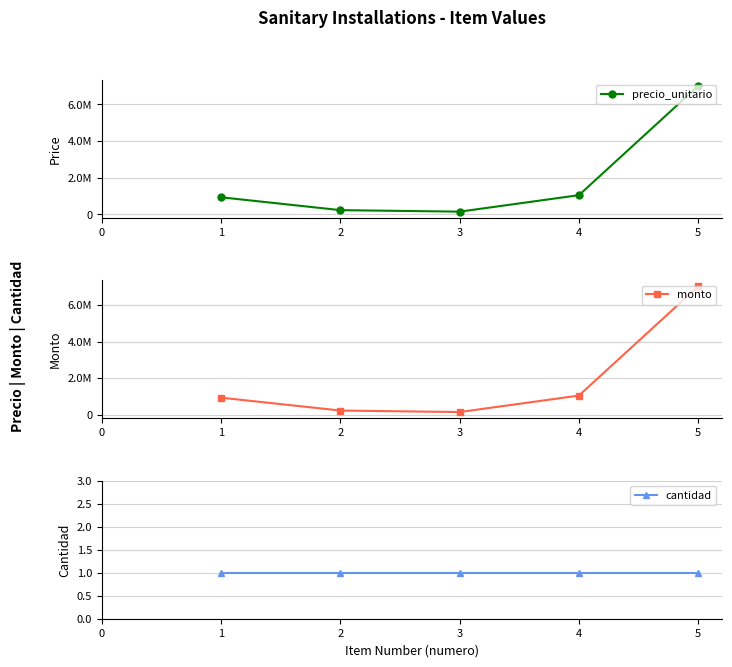

Which series changed the most between 2 and 5?

precio_unitario